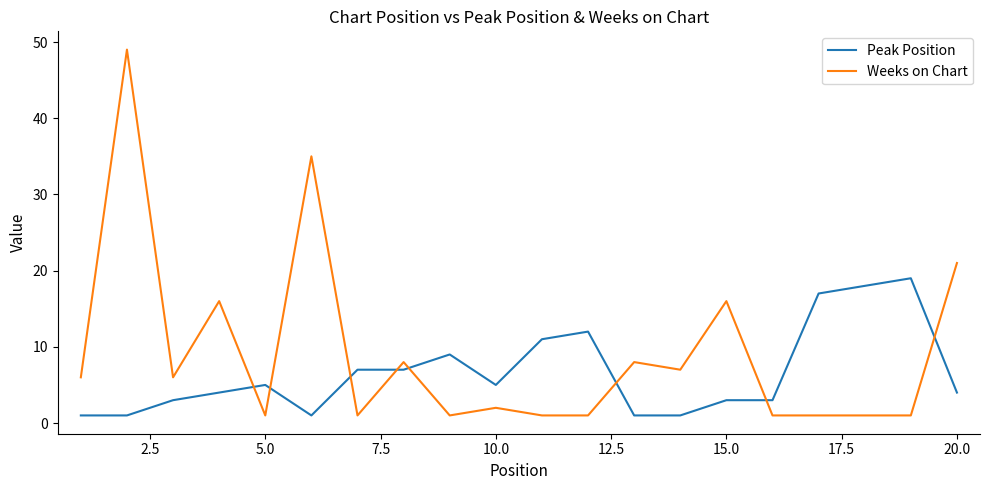

Reading right to left, what are all the values shown in this chart?

Peak Position: 4	19	18	17	3	3	1	1	12	11	5	9	7	7	1	5	4	3	1	1
Weeks on Chart: 21	1	1	1	1	16	7	8	1	1	2	1	8	1	35	1	16	6	49	6